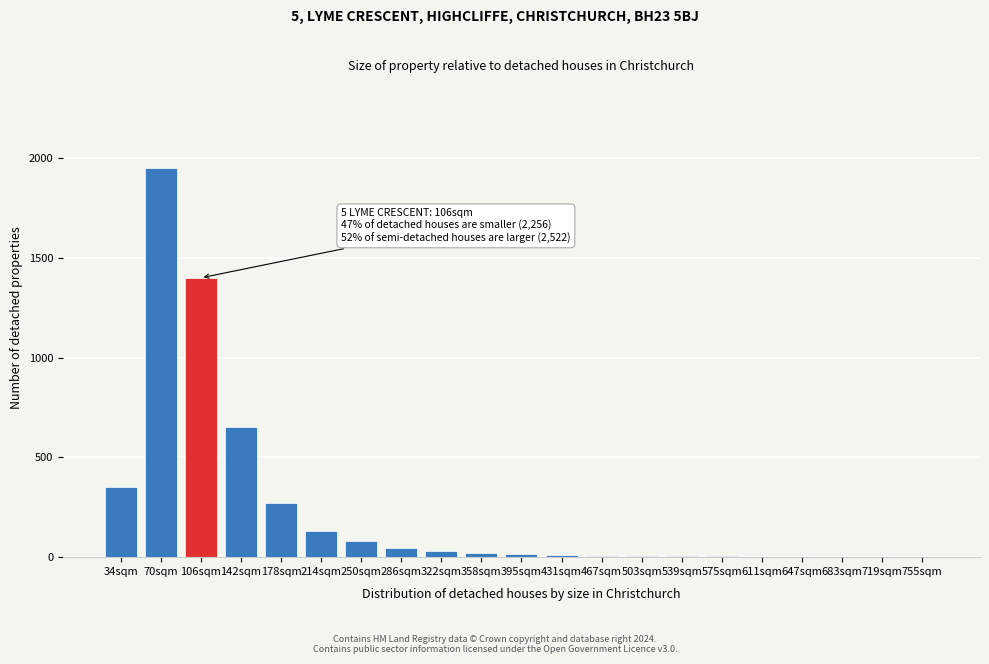

Where is the data nearest to the value 975?

142sqm